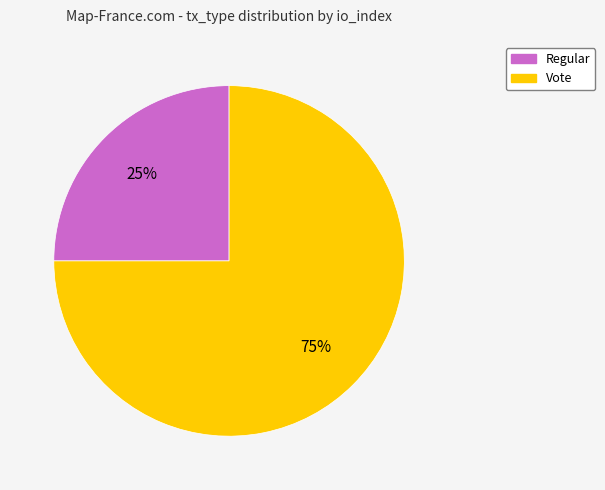

Which has a higher value, Vote or Regular?

Vote